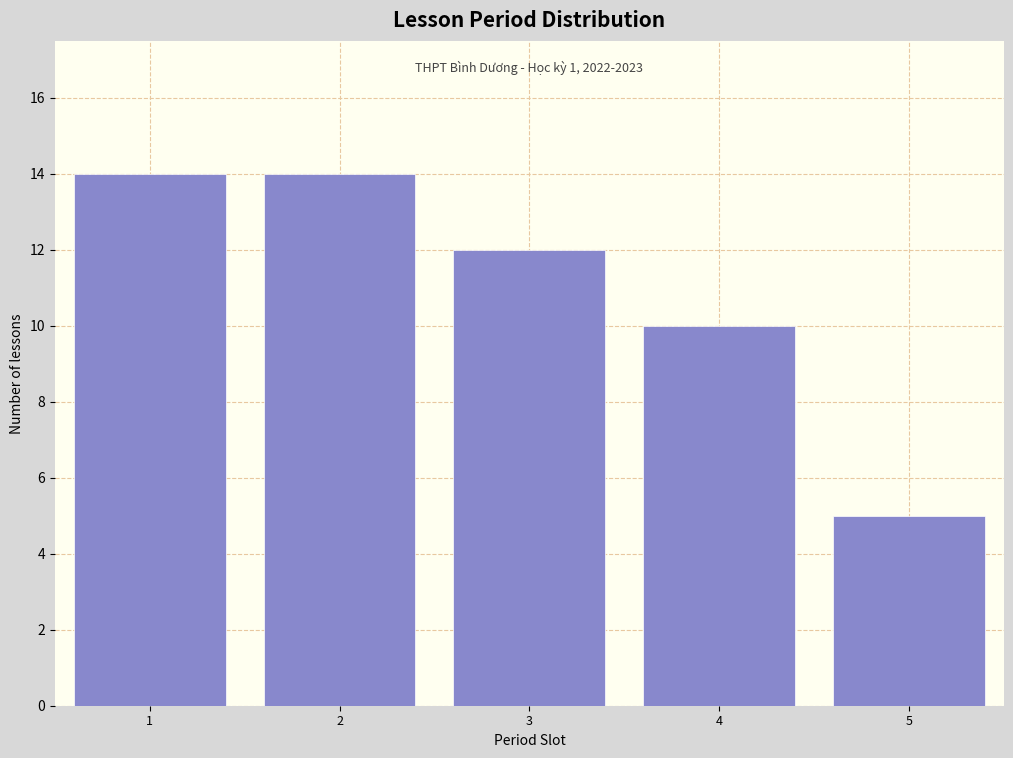

Reading left to right, extract all data points from this chart.

14	14	12	10	5